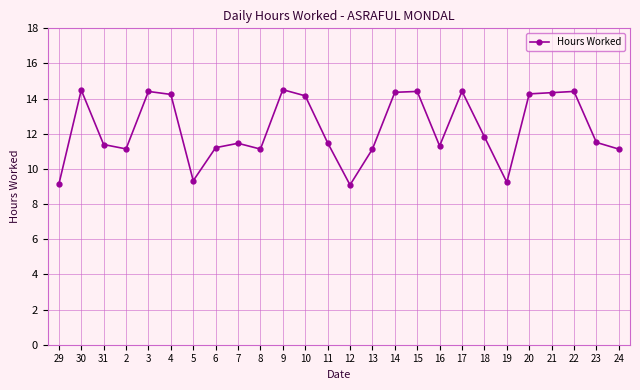

Approximately how many times larger is the value at 15 compared to 10?

1.0